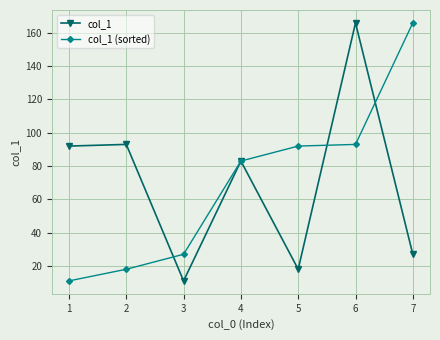

At which label does col_1 reach its peak?

6